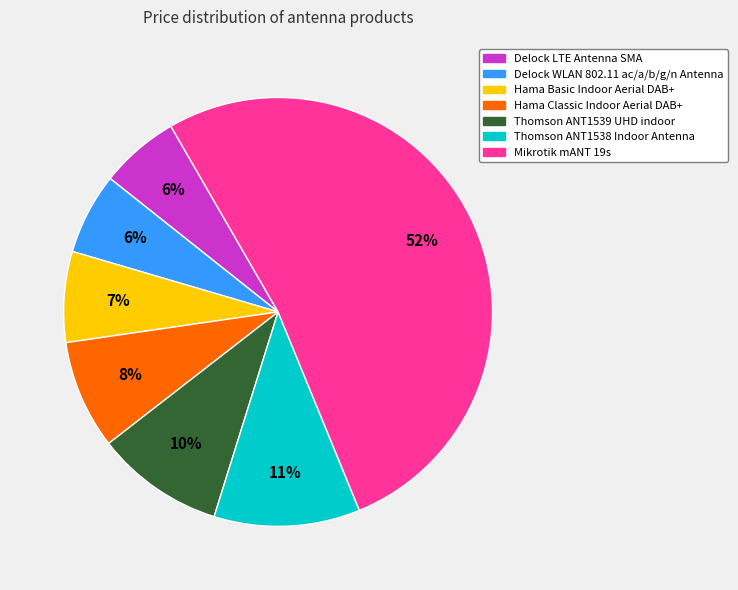

Which category has the biggest portion of the pie?

Mikrotik mANT 19s